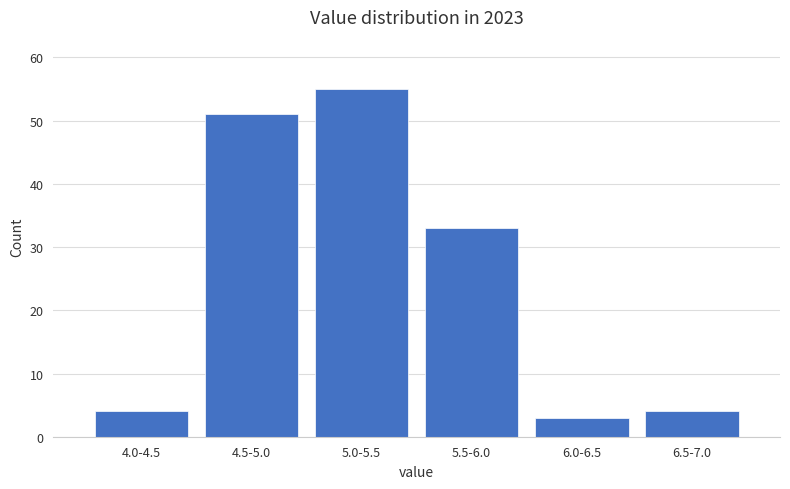

Reading left to right, what are all the values shown in this chart?

4.0-4.5=4	4.5-5.0=51	5.0-5.5=55	5.5-6.0=33	6.0-6.5=3	6.5-7.0=4